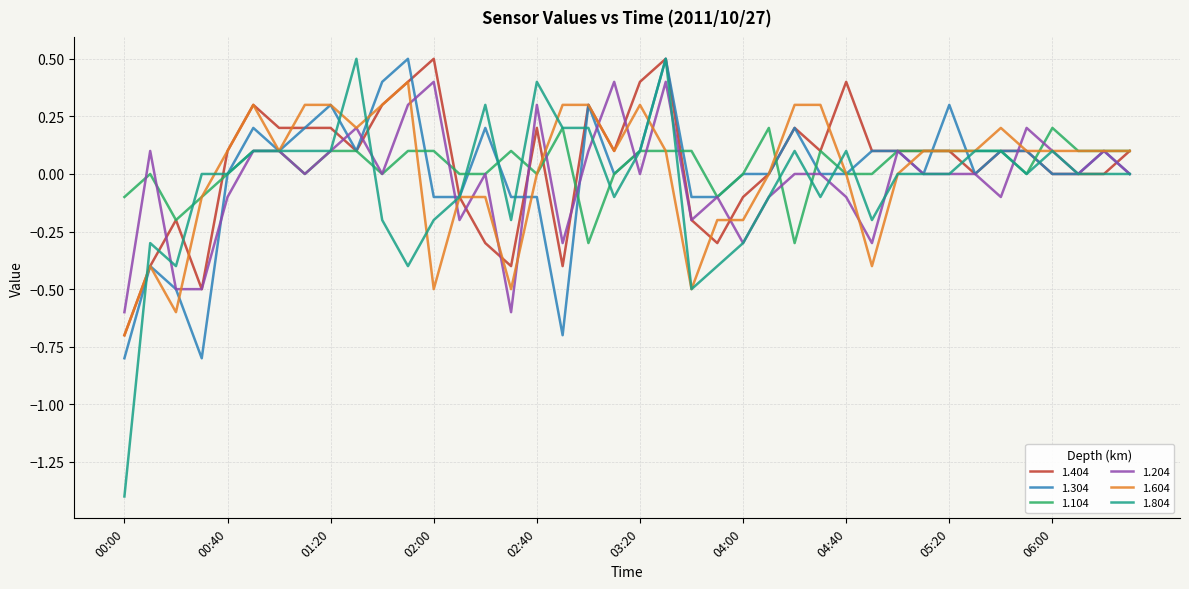

Count the number of categories in the chart.

40